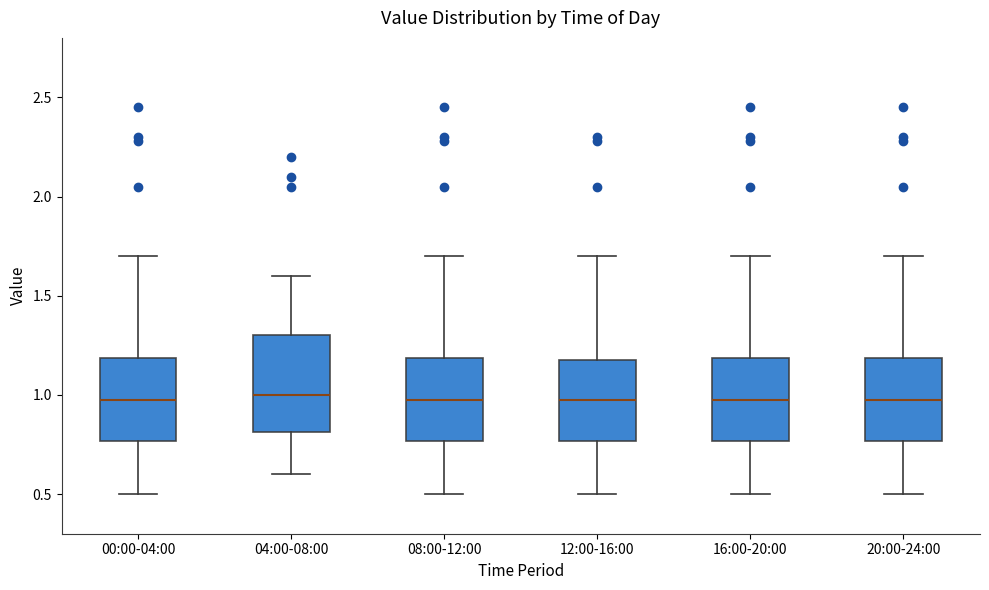

Reading left to right, transcribe this box plot: for each box, give where its median line is, the range the box spans, and where its two whiskers end, as read against the y-axis. The values are not printed on the chart, so give them approximately, as read against the axis.

00:00-04:00: median 1.00, box 0.75 to 1.20, whiskers 0.50 to 1.70
04:00-08:00: median 1.00, box 0.80 to 1.30, whiskers 0.60 to 1.60
08:00-12:00: median 1.00, box 0.75 to 1.20, whiskers 0.50 to 1.70
12:00-16:00: median 1.00, box 0.75 to 1.20, whiskers 0.50 to 1.70
16:00-20:00: median 1.00, box 0.75 to 1.20, whiskers 0.50 to 1.70
20:00-24:00: median 1.00, box 0.75 to 1.20, whiskers 0.50 to 1.70